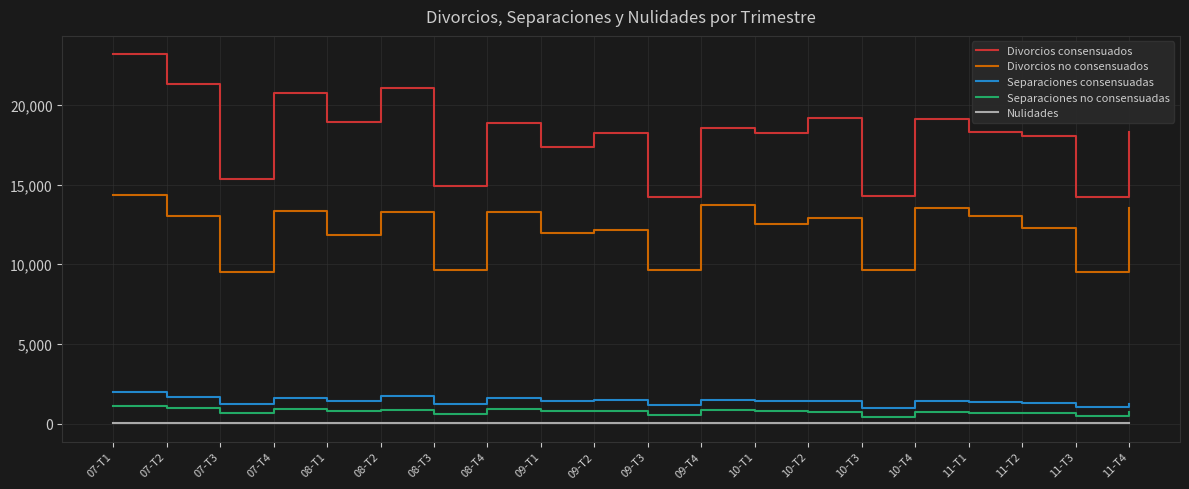

What is the difference between the maximum and minimum values in the Separaciones consensuadas series?

983